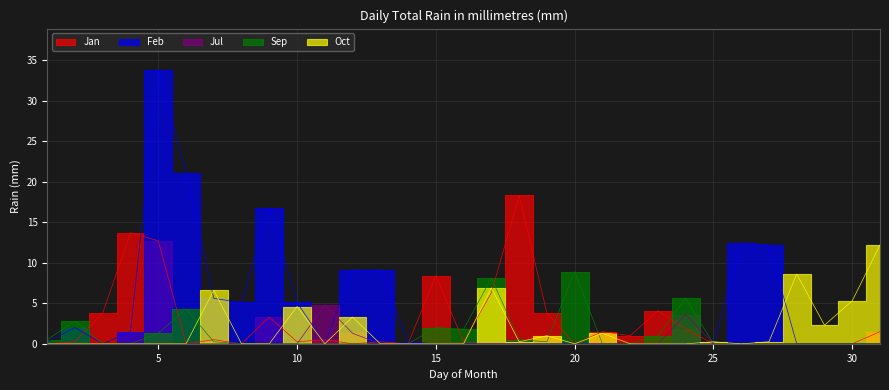

Which series ends up on top after the final intersection of Sep and Jan?

Sep